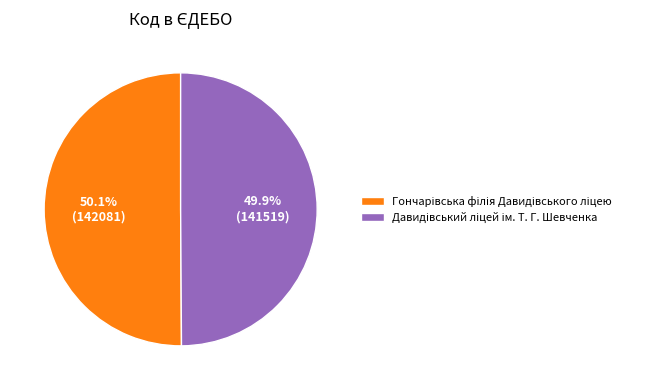

Does any single category account for the majority?

Yes